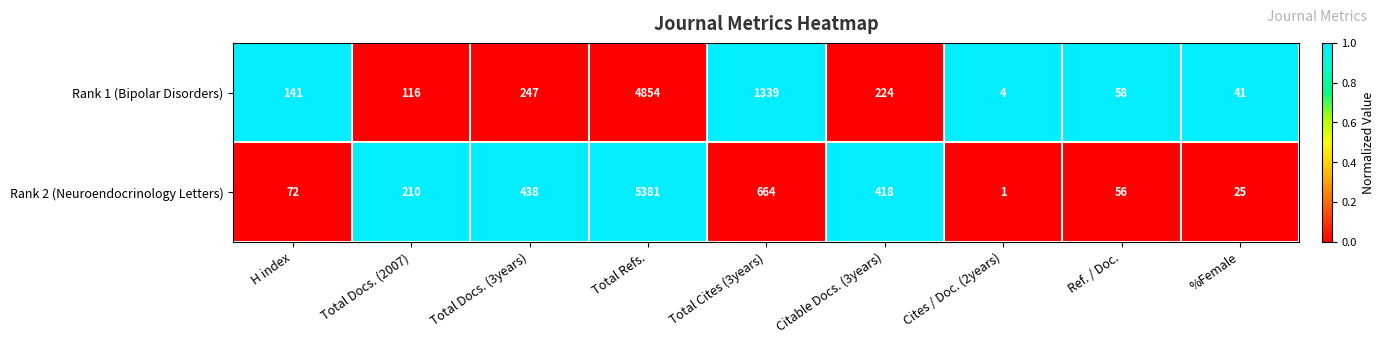

Reading left to right, what are all the values shown in this chart?

Rank 1 (Bipolar Disorders): 141	116	247	4854	1339	224	4	58	41
Rank 2 (Neuroendocrinology Letters): 72	210	438	5381	664	418	1	56	25